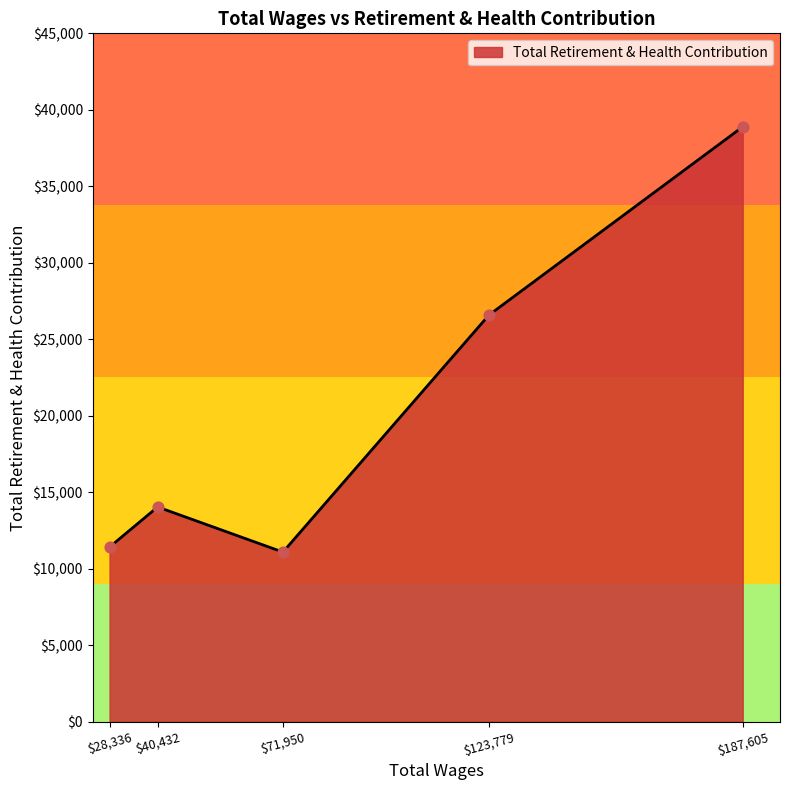

How many interior local peaks (higher than both neighbors) does the data have?

1